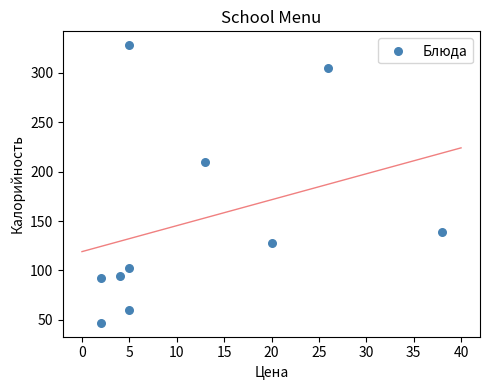

What Y value in the scatter plot is closest to 187?

210